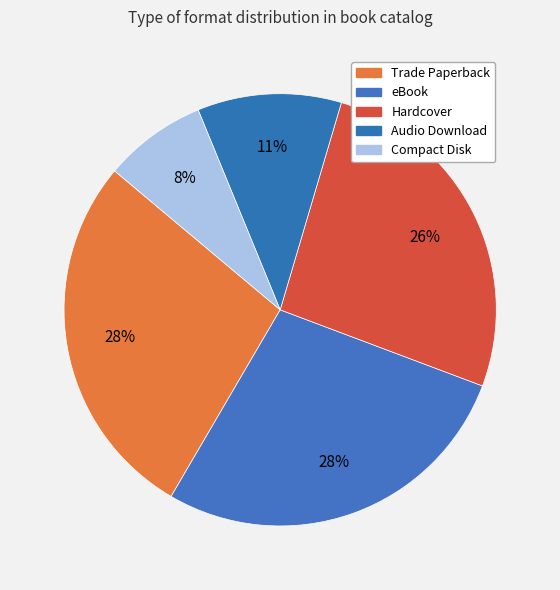

How many slices are in this pie chart?

5